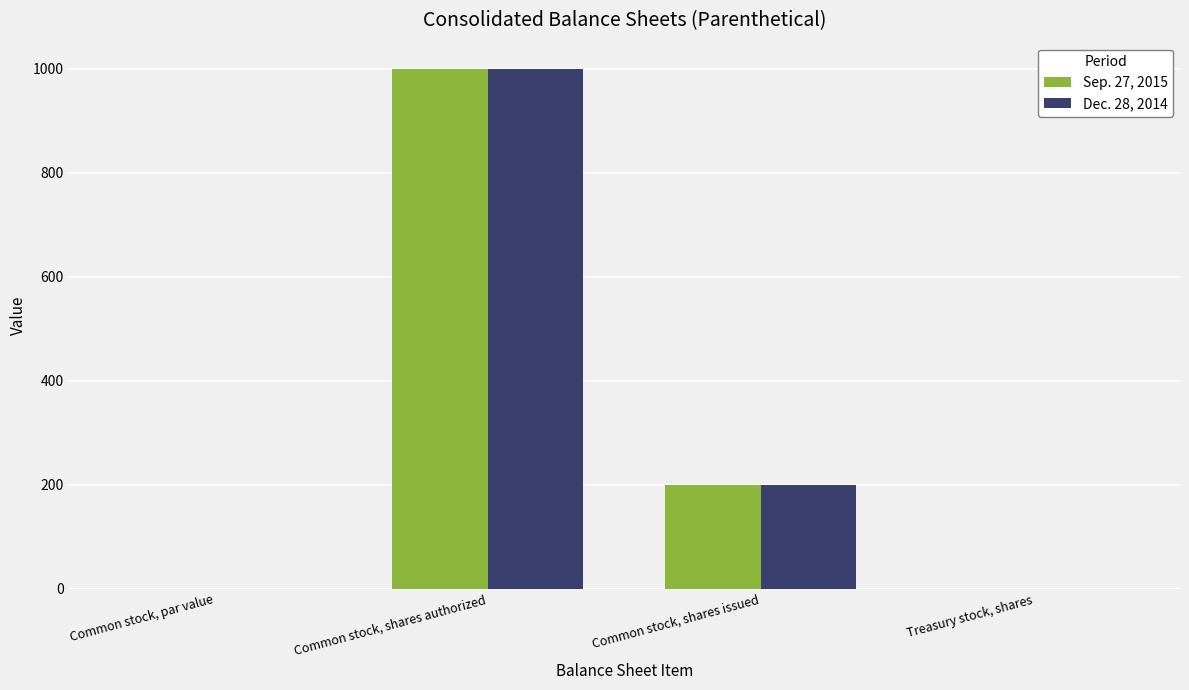

How many distinct data groups are displayed?

2